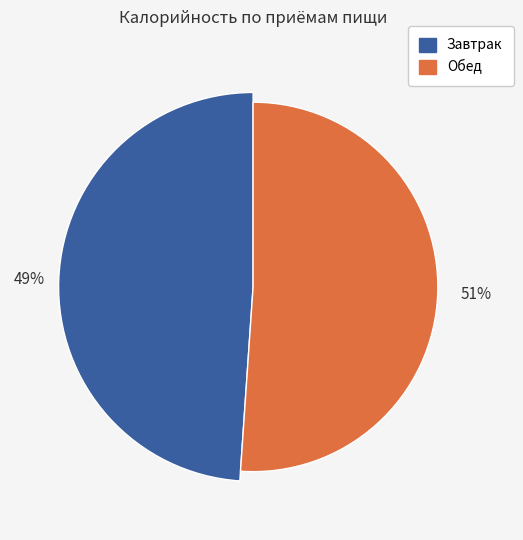

Does Обед account for over 50% of the chart?

Yes